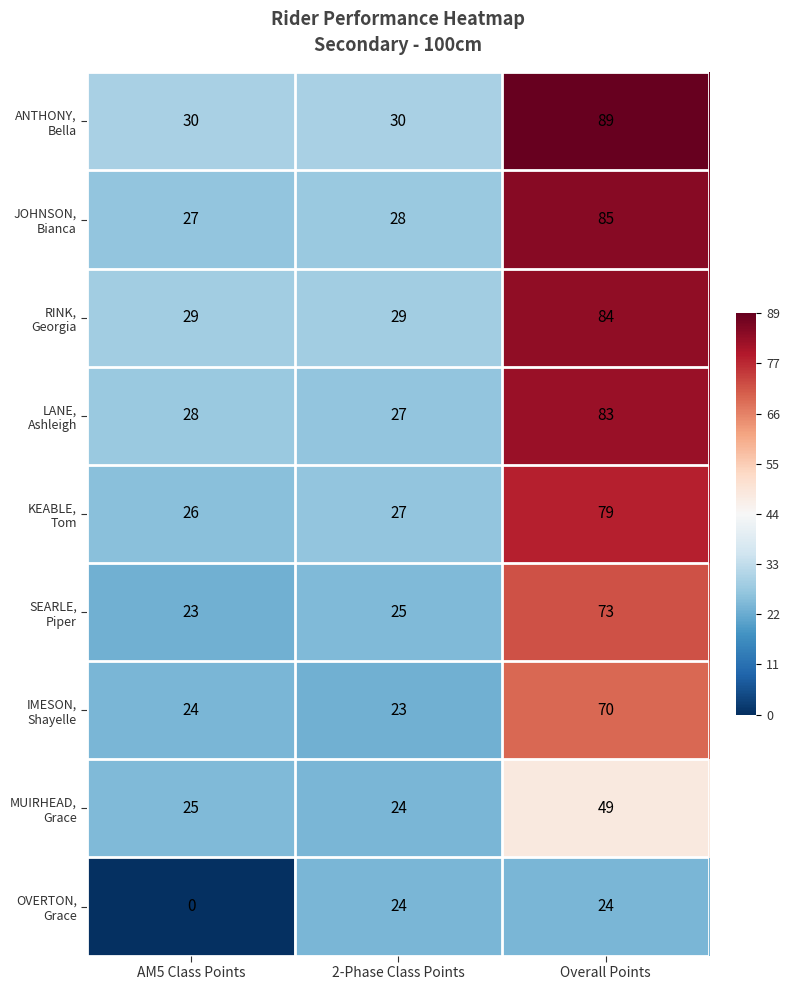

What is the total value across all series at Overall Points?

636